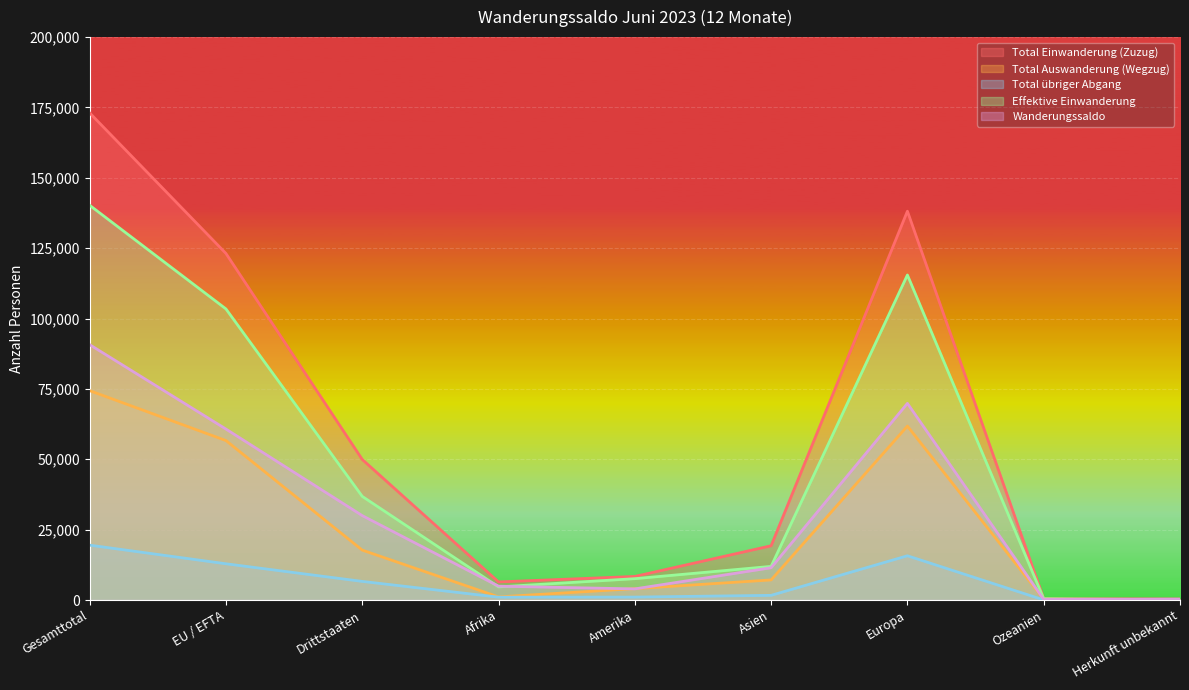

Reading left to right, what are all the values shown in this chart?

Total Einwanderung (Zuzug): Gesamttotal=173069	EU / EFTA=123129	Drittstaaten=49940	Afrika=6430	Amerika=8375	Asien=19274	Europa=138151	Ozeanien=489	Herkunft unbekannt=350
Total Auswanderung (Wegzug): Gesamttotal=74387	EU / EFTA=56655	Drittstaaten=17732	Afrika=1112	Amerika=4040	Asien=7136	Europa=61796	Ozeanien=287	Herkunft unbekannt=16
Total übriger Abgang: Gesamttotal=19494	EU / EFTA=12878	Drittstaaten=6616	Afrika=1008	Amerika=1046	Asien=1662	Europa=15721	Ozeanien=38	Herkunft unbekannt=19
Effektive Einwanderung: Gesamttotal=140245	EU / EFTA=103423	Drittstaaten=36822	Afrika=4665	Amerika=7584	Asien=11951	Europa=115486	Ozeanien=453	Herkunft unbekannt=106
Wanderungssaldo: Gesamttotal=90729	EU / EFTA=60738	Drittstaaten=29991	Afrika=4918	Amerika=3953	Asien=11467	Europa=69868	Ozeanien=194	Herkunft unbekannt=329